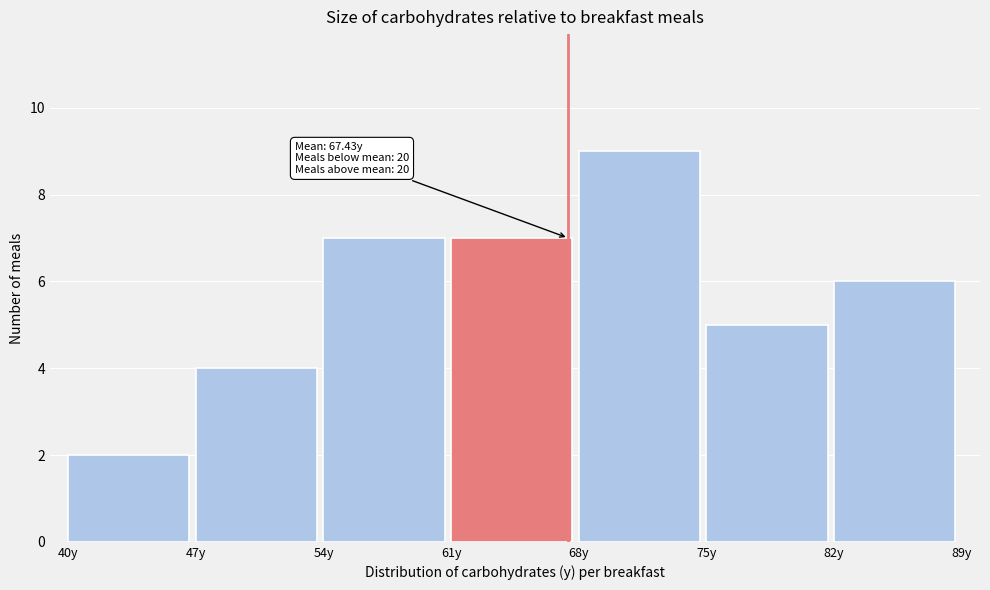

Which range on the x-axis has the tallest bar?

68 to 75